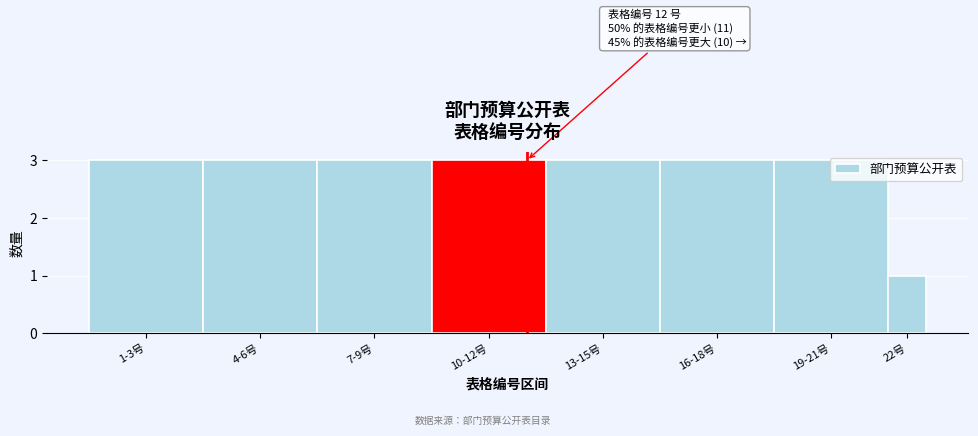

What is the average value?

3